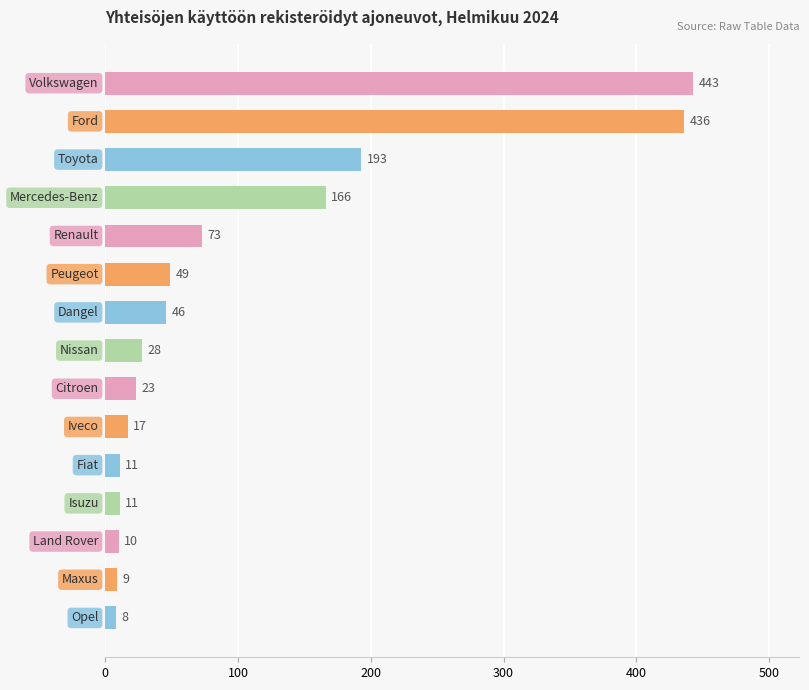

What is the sum of all values?

1523